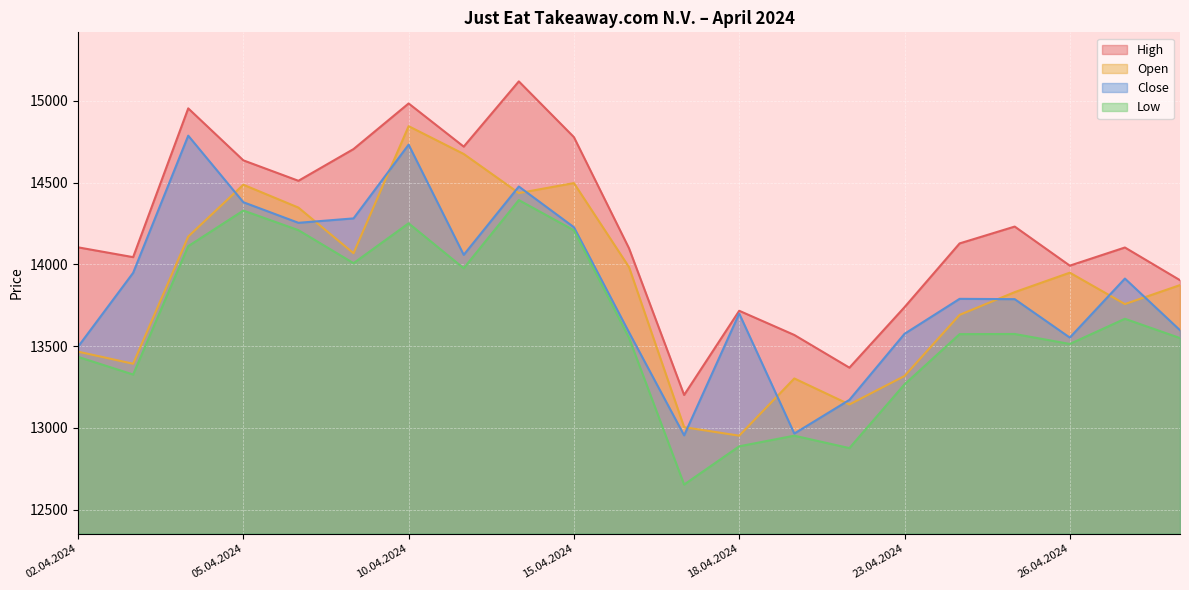

Is it true that Low equals 5214 at 18.04.2024?

False